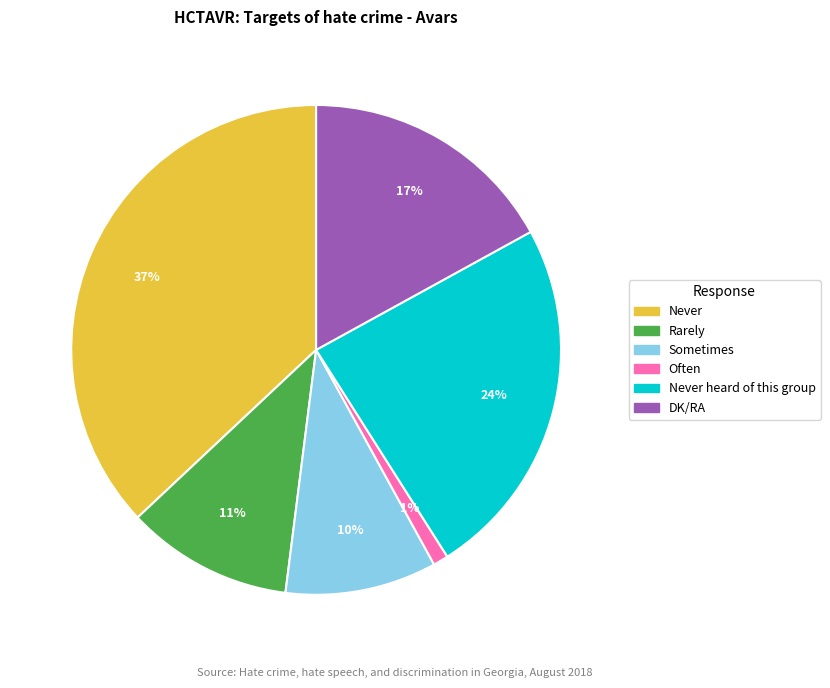

Is the sum of Never heard of this group and DK/RA greater than half?

No